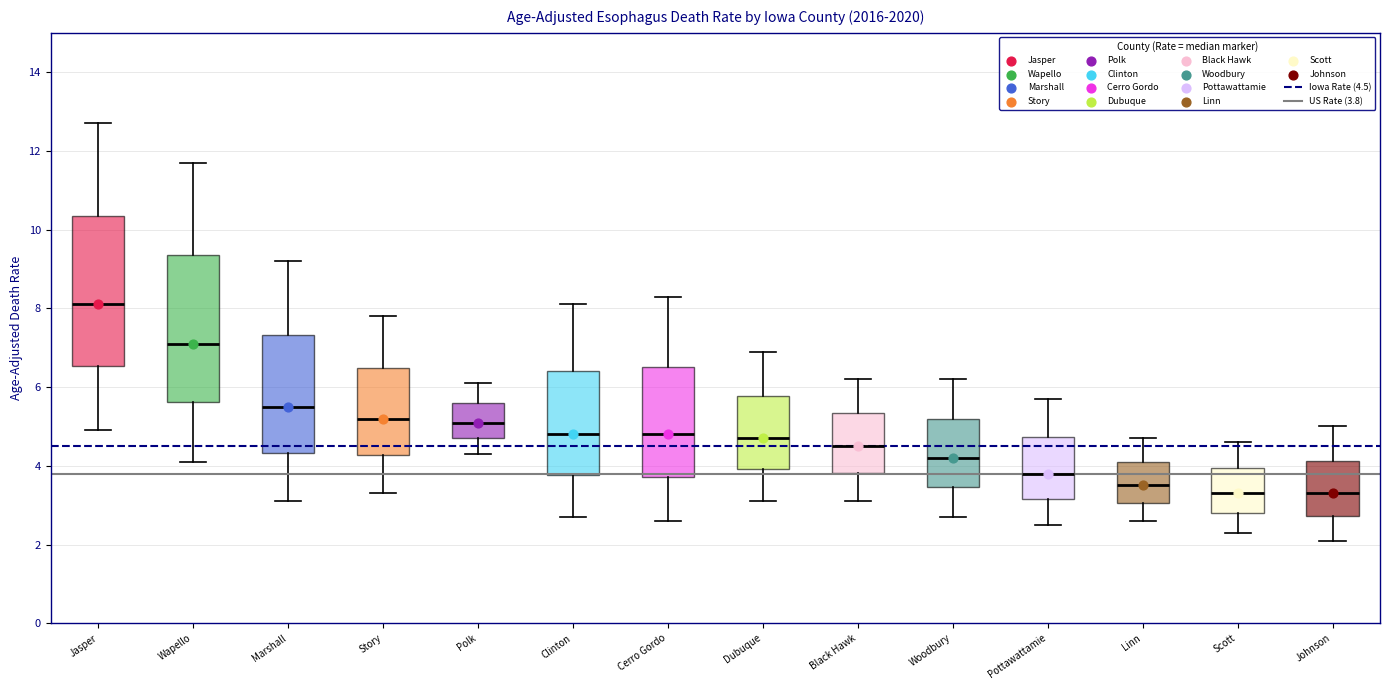

Reading left to right, read every box against the y-axis: the position of its median line, the range the box covers, and the ends of its whiskers. The values are not printed on the chart, so give them approximately, as read against the axis.

Jasper: median 8.2, box 6.6 to 10.4, whiskers 5.0 to 12.8
Wapello: median 7.2, box 5.6 to 9.4, whiskers 4.2 to 11.8
Marshall: median 5.6, box 4.4 to 7.4, whiskers 3.2 to 9.2
Story: median 5.2, box 4.2 to 6.4, whiskers 3.4 to 7.8
Polk: median 5.2, box 4.8 to 5.6, whiskers 4.4 to 6.2
Clinton: median 4.8, box 3.8 to 6.4, whiskers 2.8 to 8.2
Cerro Gordo: median 4.8, box 3.8 to 6.6, whiskers 2.6 to 8.4
Dubuque: median 4.8, box 4.0 to 5.8, whiskers 3.2 to 7.0
Black Hawk: median 4.6, box 3.8 to 5.4, whiskers 3.2 to 6.2
Woodbury: median 4.2, box 3.4 to 5.2, whiskers 2.8 to 6.2
Pottawattamie: median 3.8, box 3.2 to 4.8, whiskers 2.6 to 5.8
Linn: median 3.6, box 3.0 to 4.0, whiskers 2.6 to 4.8
Scott: median 3.4, box 2.8 to 4.0, whiskers 2.4 to 4.6
Johnson: median 3.4, box 2.8 to 4.2, whiskers 2.2 to 5.0